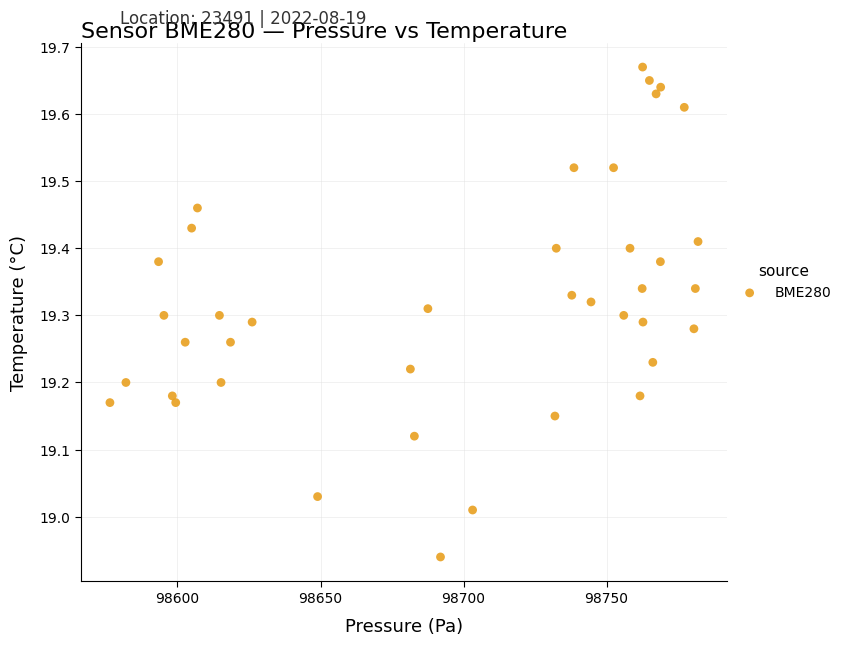

What is the range of Y values (max minus min)?

0.7